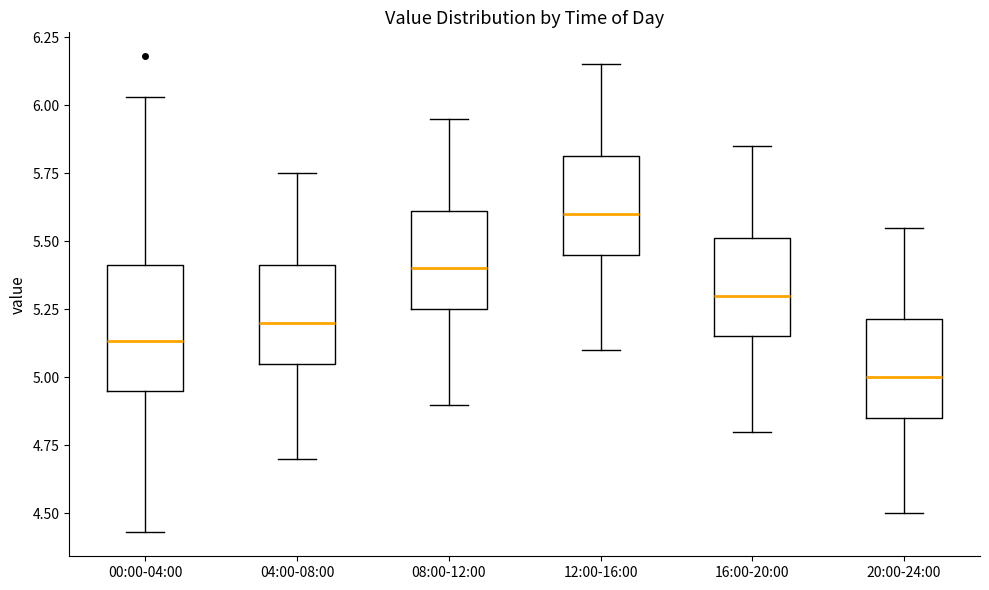

Reading left to right, read every box against the y-axis: the position of its median line, the range the box covers, and the ends of its whiskers. The values are not printed on the chart, so give them approximately, as read against the axis.

00:00-04:00: median 5.15, box 4.95 to 5.40, whiskers 4.45 to 6.05
04:00-08:00: median 5.20, box 5.05 to 5.40, whiskers 4.70 to 5.75
08:00-12:00: median 5.40, box 5.25 to 5.60, whiskers 4.90 to 5.95
12:00-16:00: median 5.60, box 5.45 to 5.80, whiskers 5.10 to 6.15
16:00-20:00: median 5.30, box 5.15 to 5.50, whiskers 4.80 to 5.85
20:00-24:00: median 5.00, box 4.85 to 5.20, whiskers 4.50 to 5.55